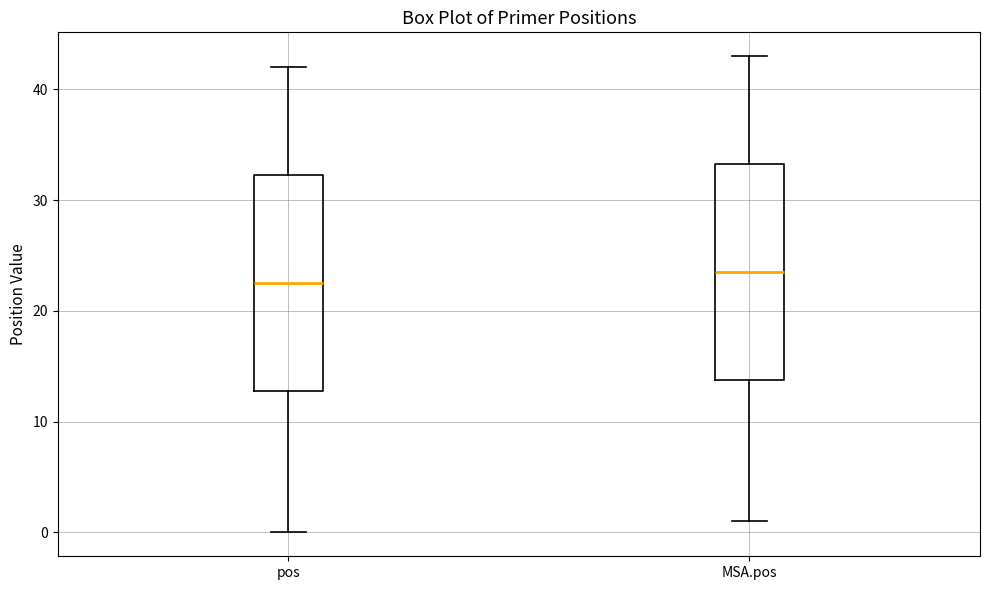

Which box's median line is the lowest?

pos